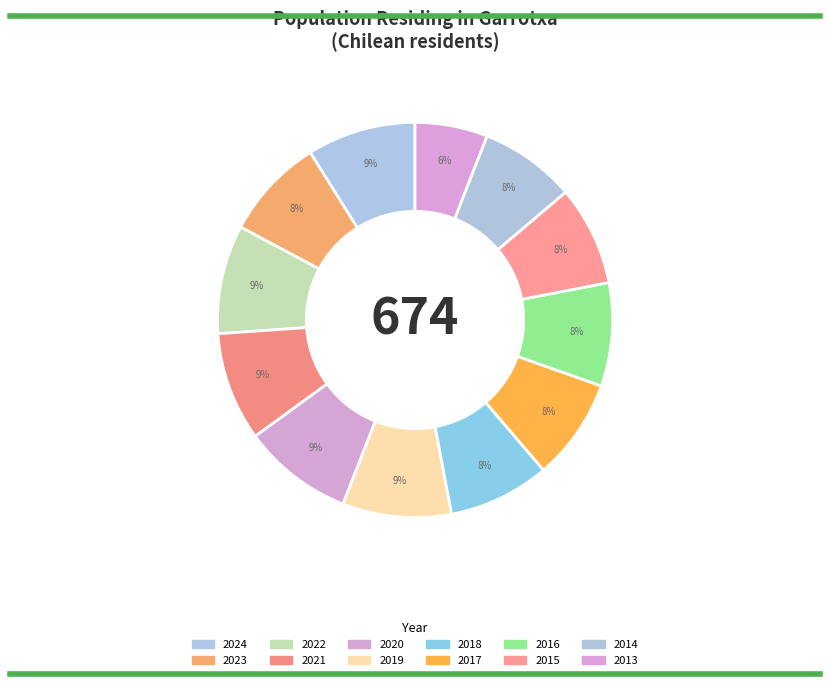

How many segments does this pie chart have?

12